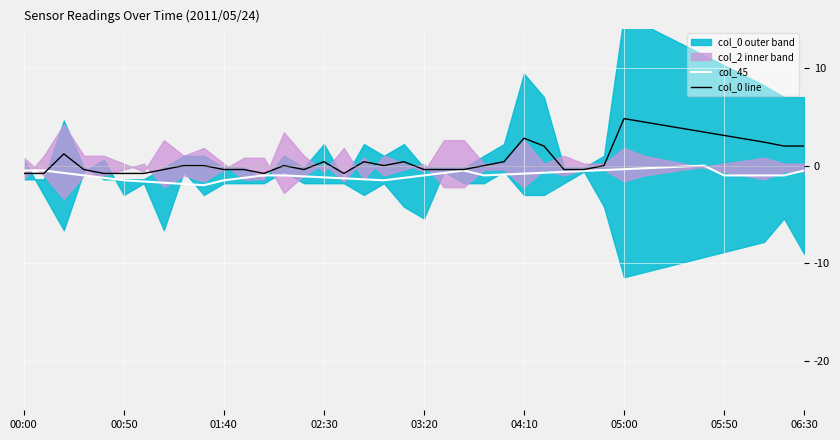

What position from the left is 16?

17